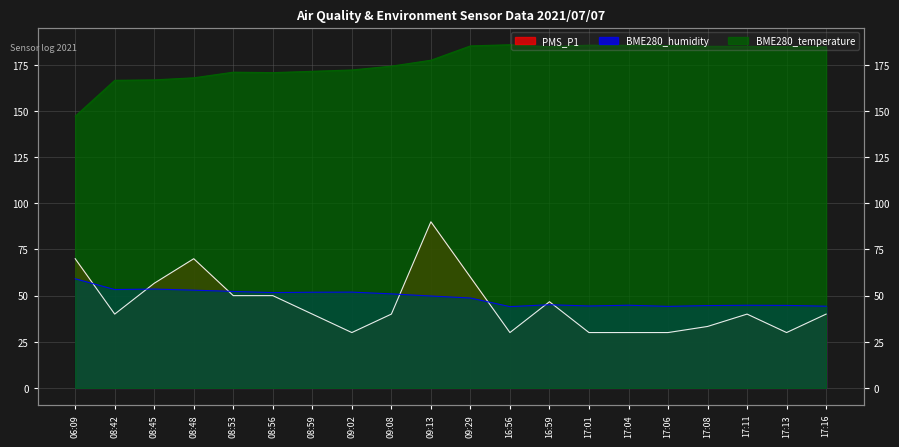

Which series has the widest spread of values?

PMS_P1